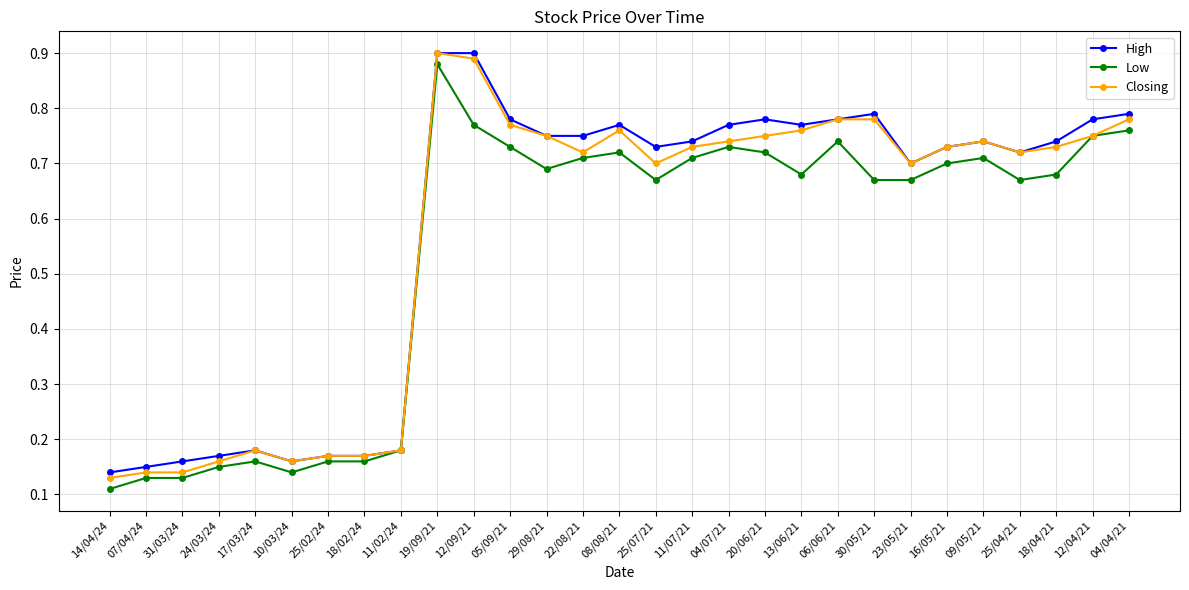

Which series changed the most between 24/03/24 and 12/04/21?

High